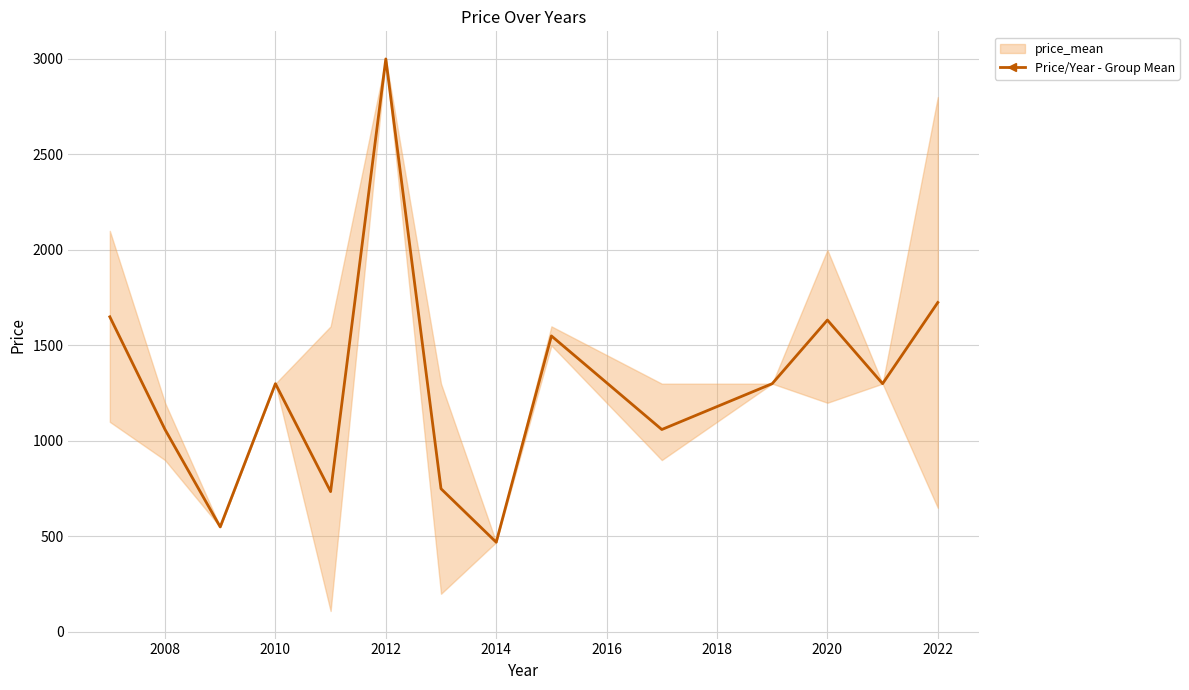

Is it true that price_mean equals 984 at 2013?

False